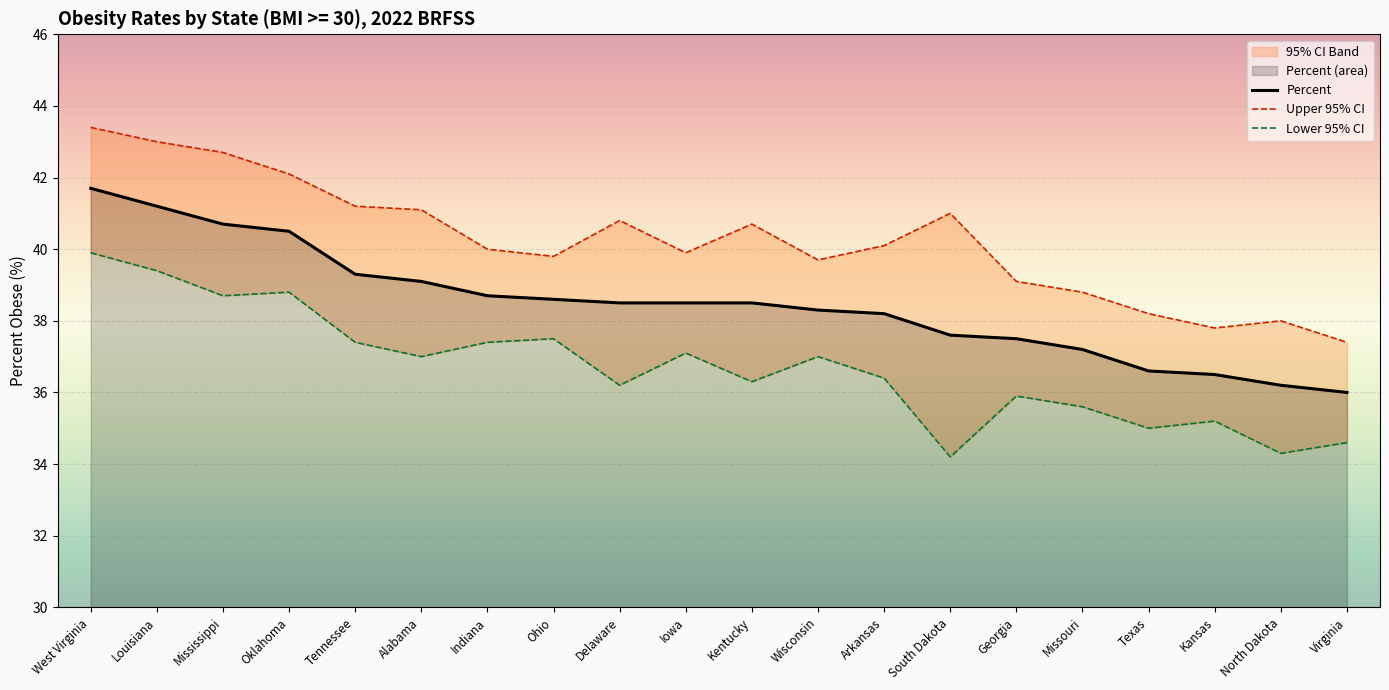

True or false: Percent and Lower 95% CI cross at least once.

False